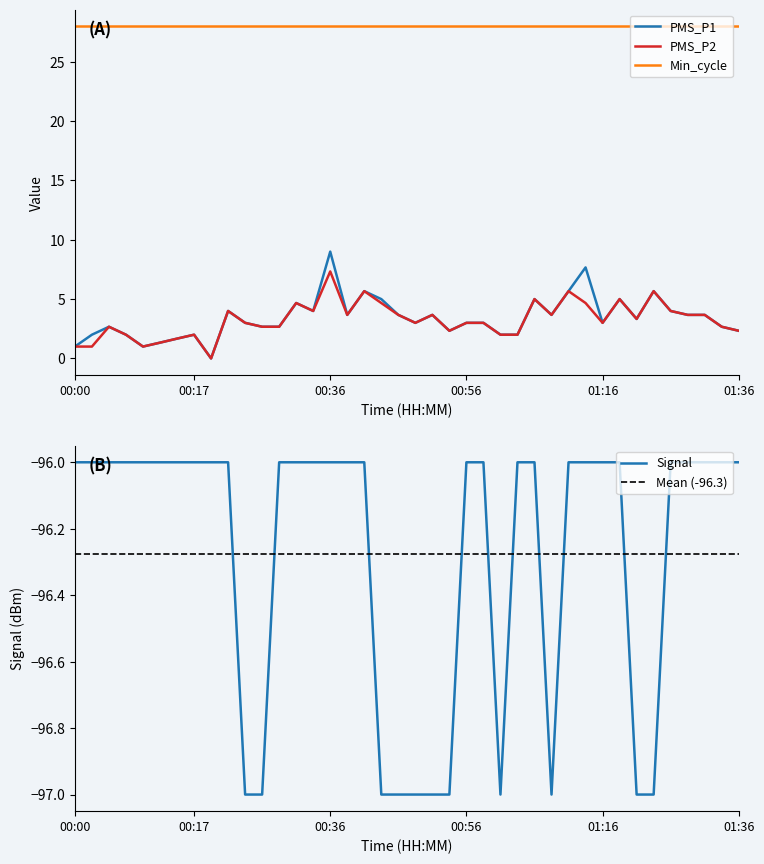

What is the sum of all Signal values?

-3851